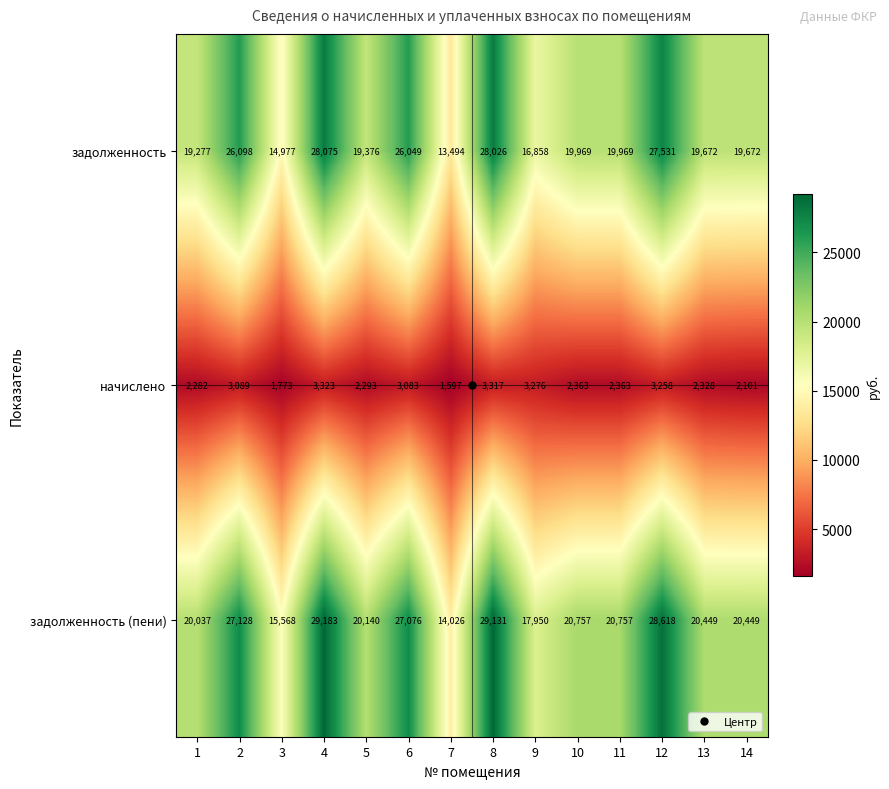

Which label corresponds to the smallest value in the chart?

7